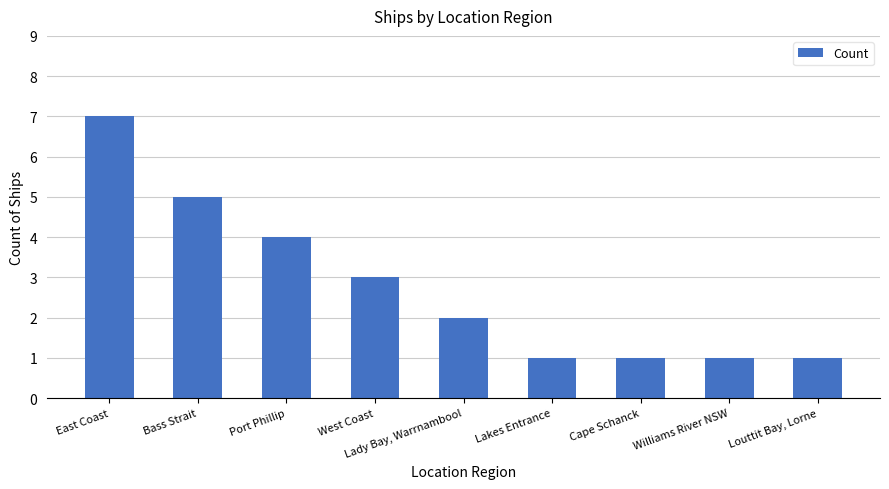

What is the change in value from West Coast to Lakes Entrance?

-2